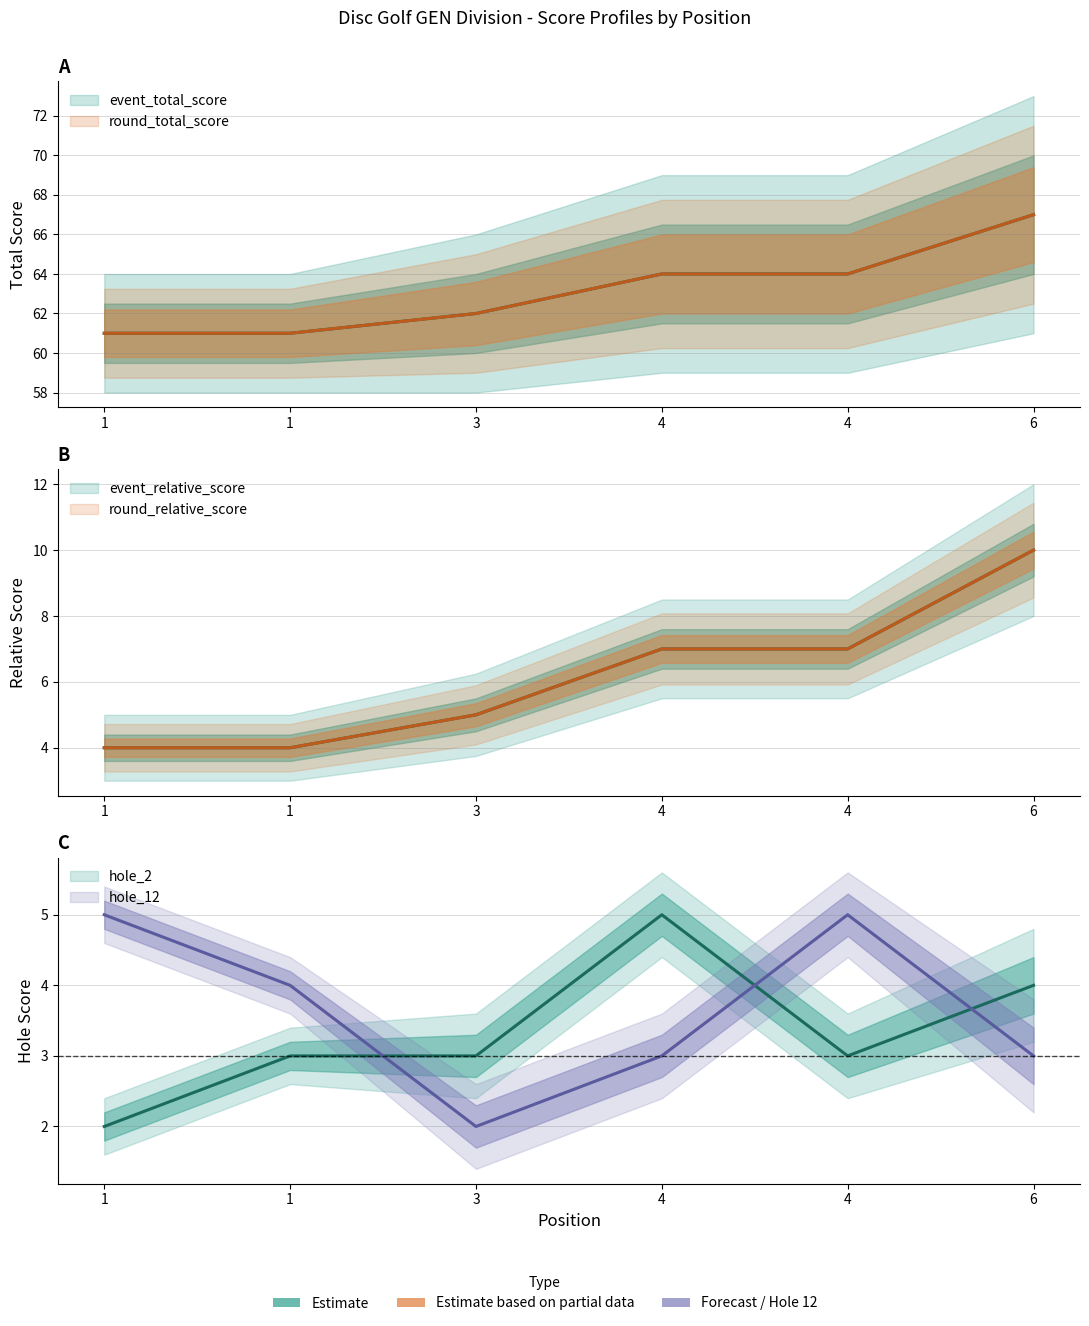

Between 1 and 3, which series saw the biggest shift?

hole_12